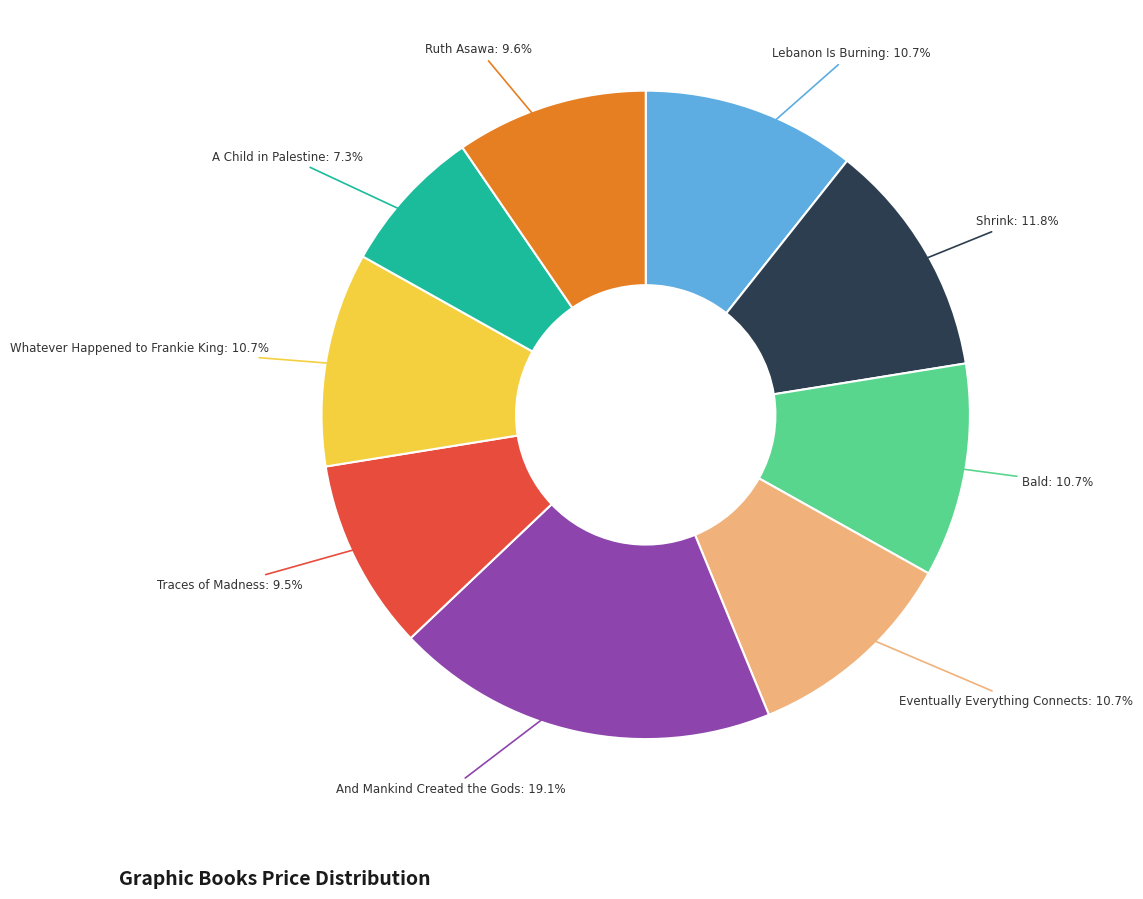

To the nearest percent, what portion does Whatever Happened to Frankie King represent?

11%